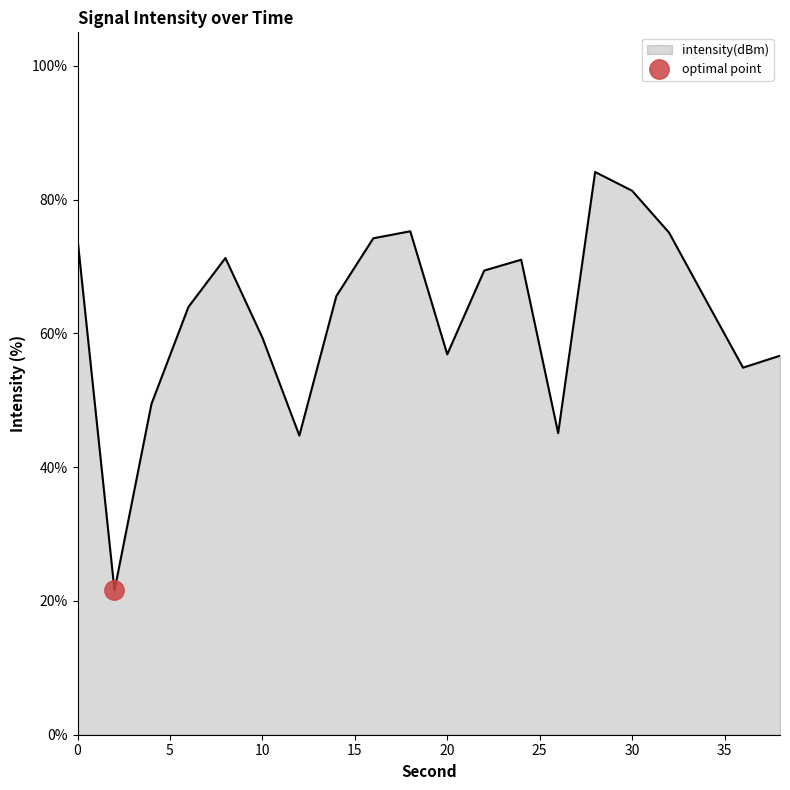

How many series are shown in this chart?

1